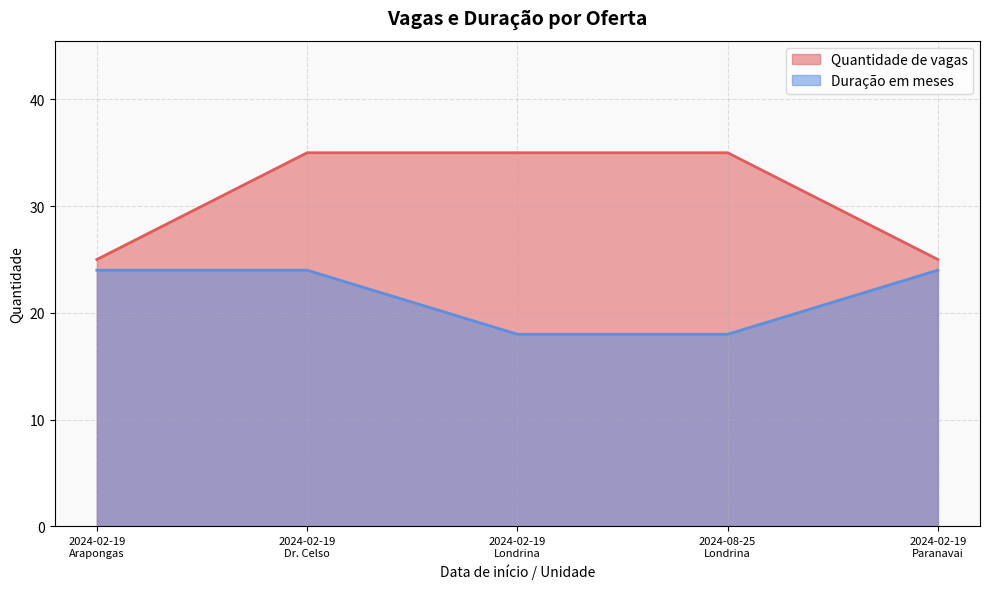

Which series has the largest total across all categories?

Quantidade de vagas